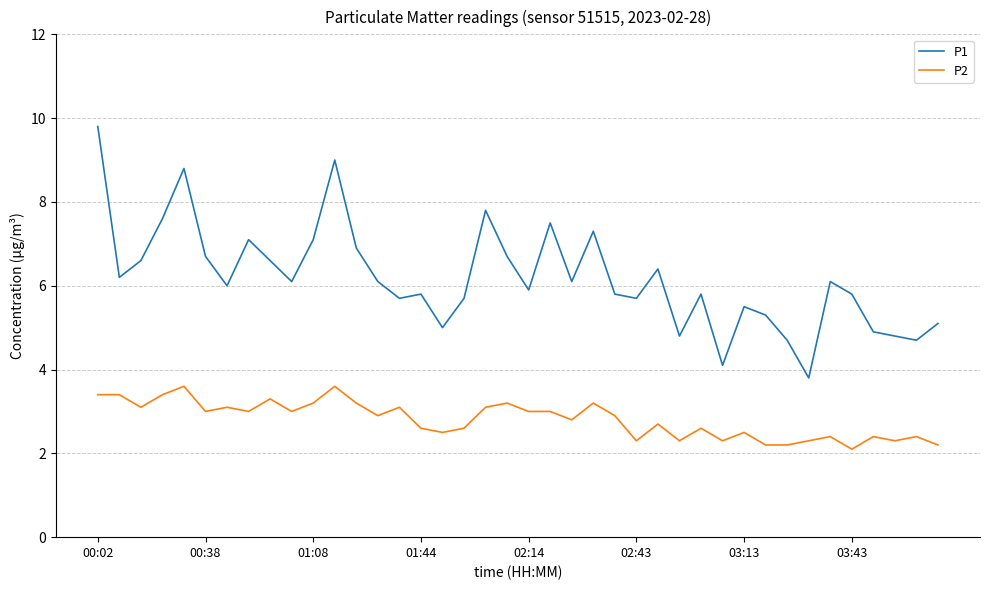

What are all the series names shown in the legend?

P1, P2